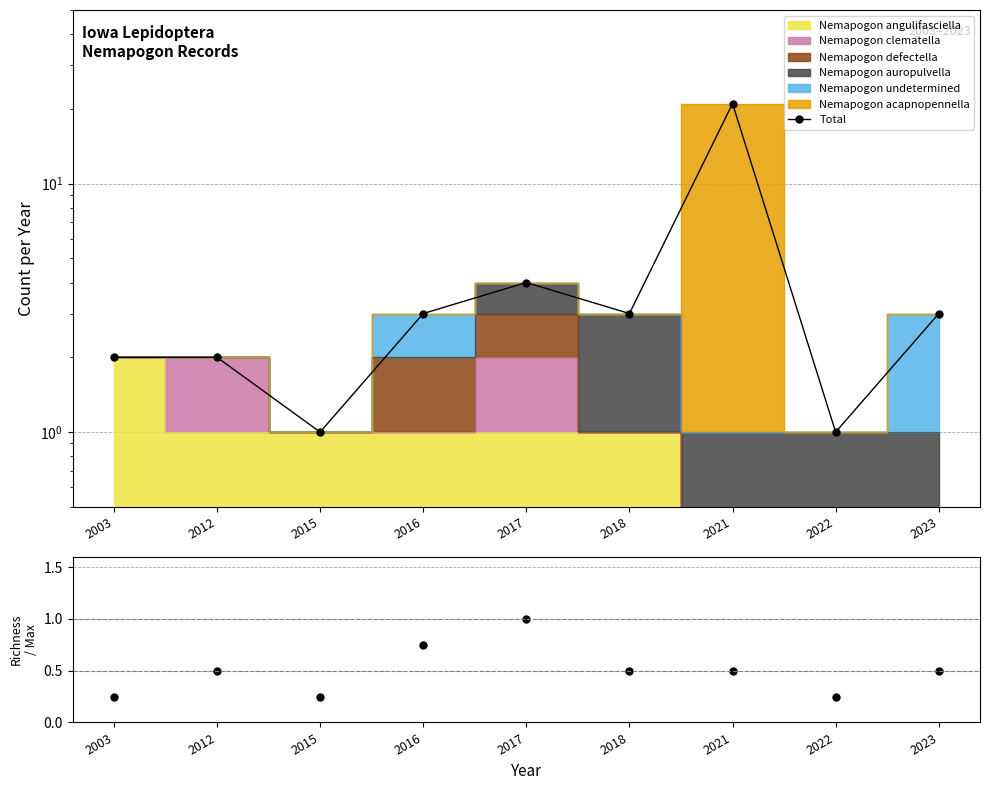

Where is the data nearest to the value 11?

2017